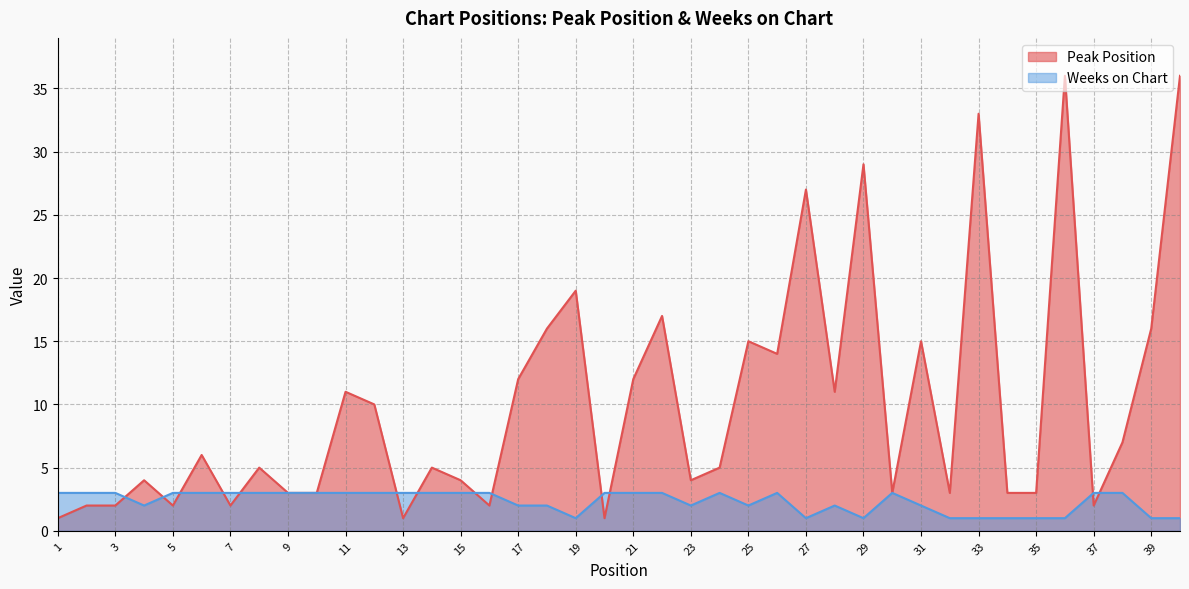

True or false: Weeks on Chart has more than 2 interior local peaks.

True